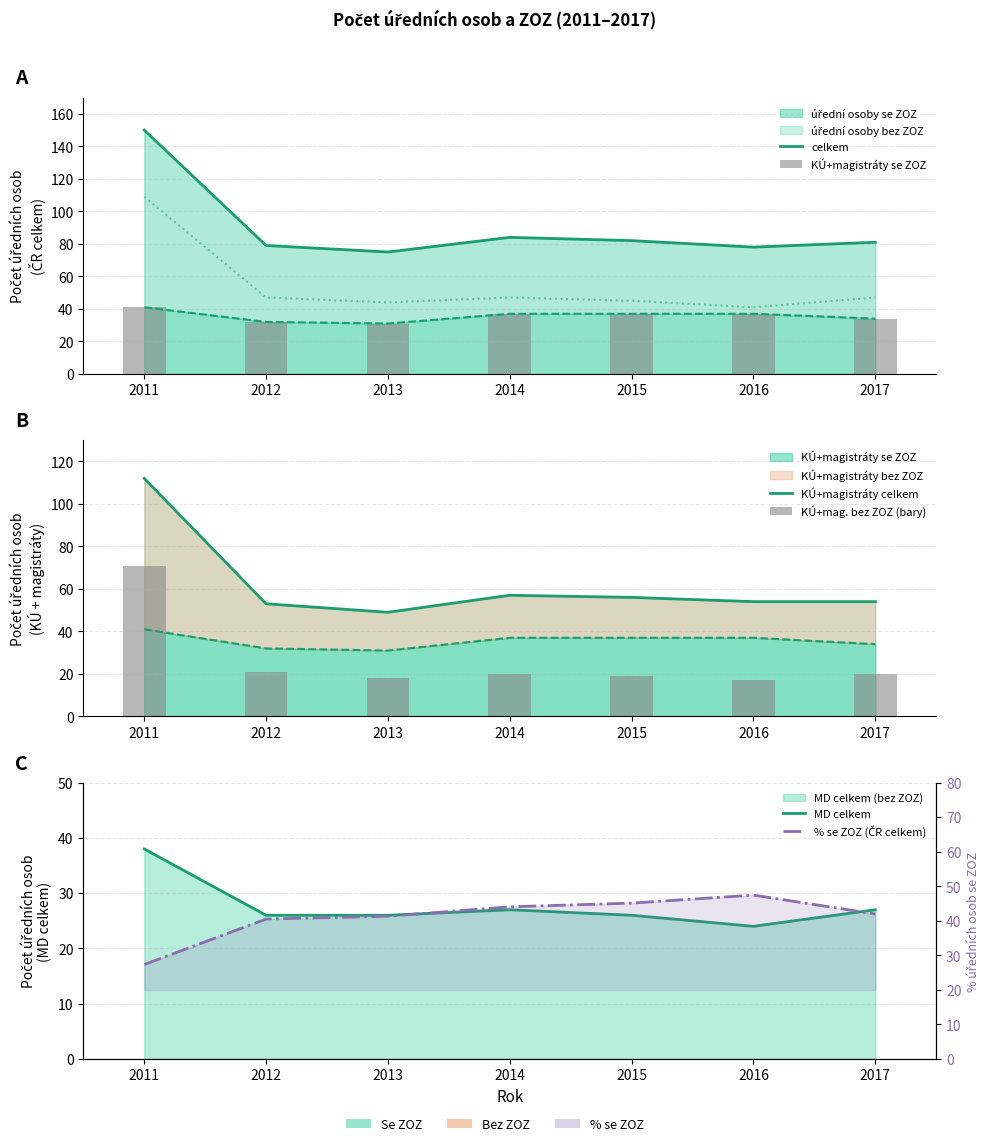

Between 2015 and 2016, which series saw the biggest shift?

celkem